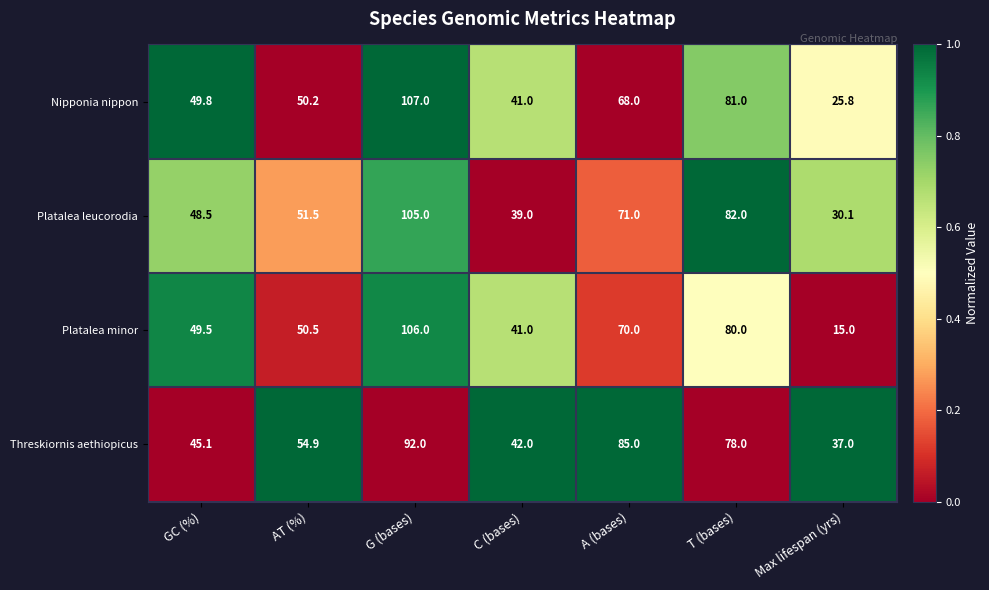

Reading left to right, what are all the values shown in this chart?

Nipponia nippon: GC (%)=49.8	AT (%)=50.2	G (bases)=107.0	C (bases)=41.0	A (bases)=68.0	T (bases)=81.0	Max lifespan (yrs)=25.8
Platalea leucorodia: GC (%)=48.5	AT (%)=51.5	G (bases)=105.0	C (bases)=39.0	A (bases)=71.0	T (bases)=82.0	Max lifespan (yrs)=30.1
Platalea minor: GC (%)=49.5	AT (%)=50.5	G (bases)=106.0	C (bases)=41.0	A (bases)=70.0	T (bases)=80.0	Max lifespan (yrs)=15.0
Threskiornis aethiopicus: GC (%)=45.1	AT (%)=54.9	G (bases)=92.0	C (bases)=42.0	A (bases)=85.0	T (bases)=78.0	Max lifespan (yrs)=37.0